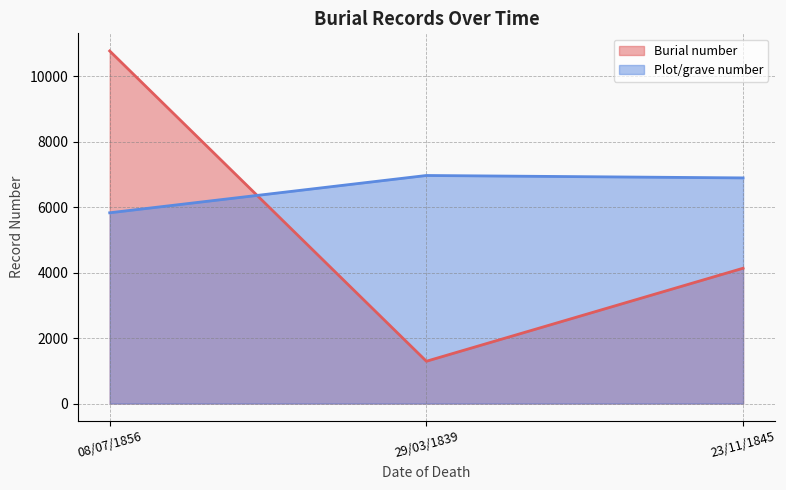

What is the value of the Burial number point at the 2nd from the left?

1292